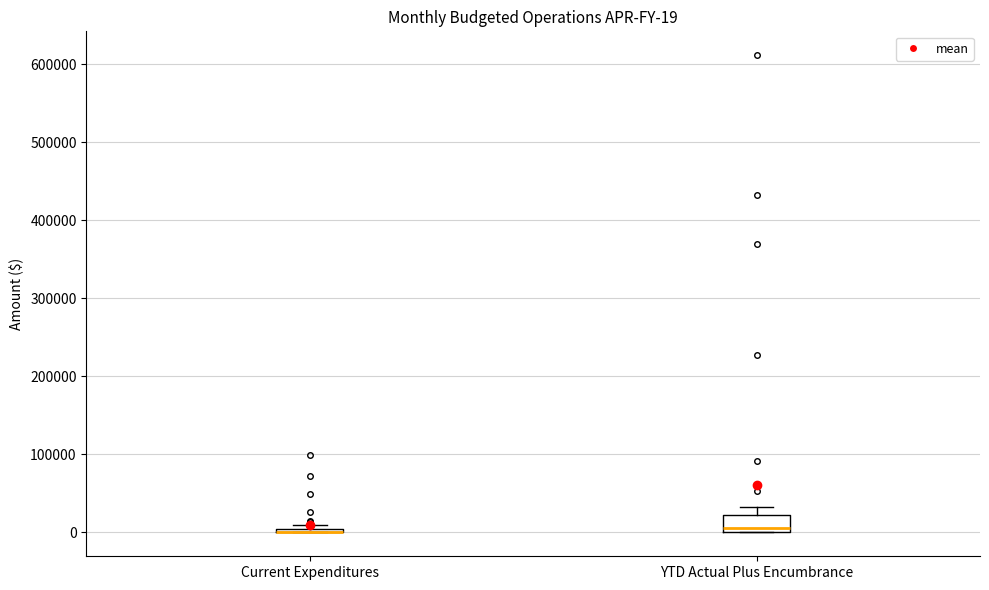

Which box is the tallest, from its lower edge to its upper edge?

YTD Actual Plus Encumbrance